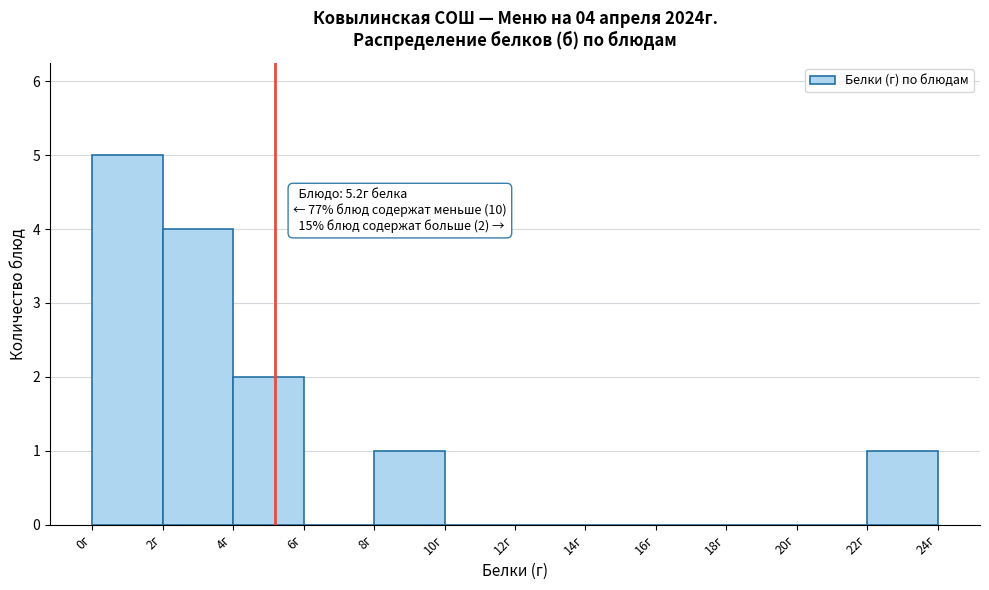

Which range on the x-axis has the tallest bar?

0 to 2